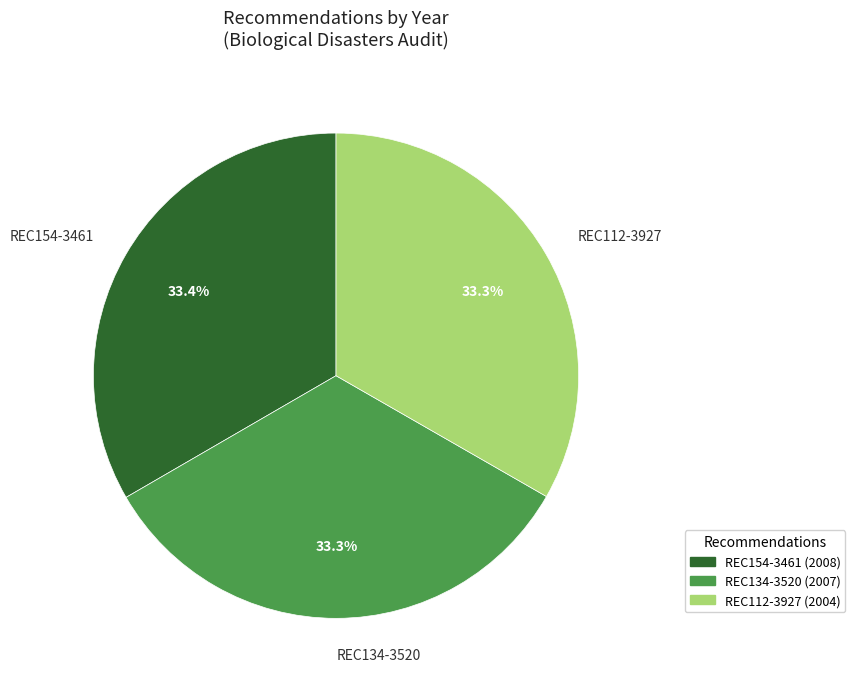

What is the total percentage of REC154-3461 and REC134-3520?

66.7%